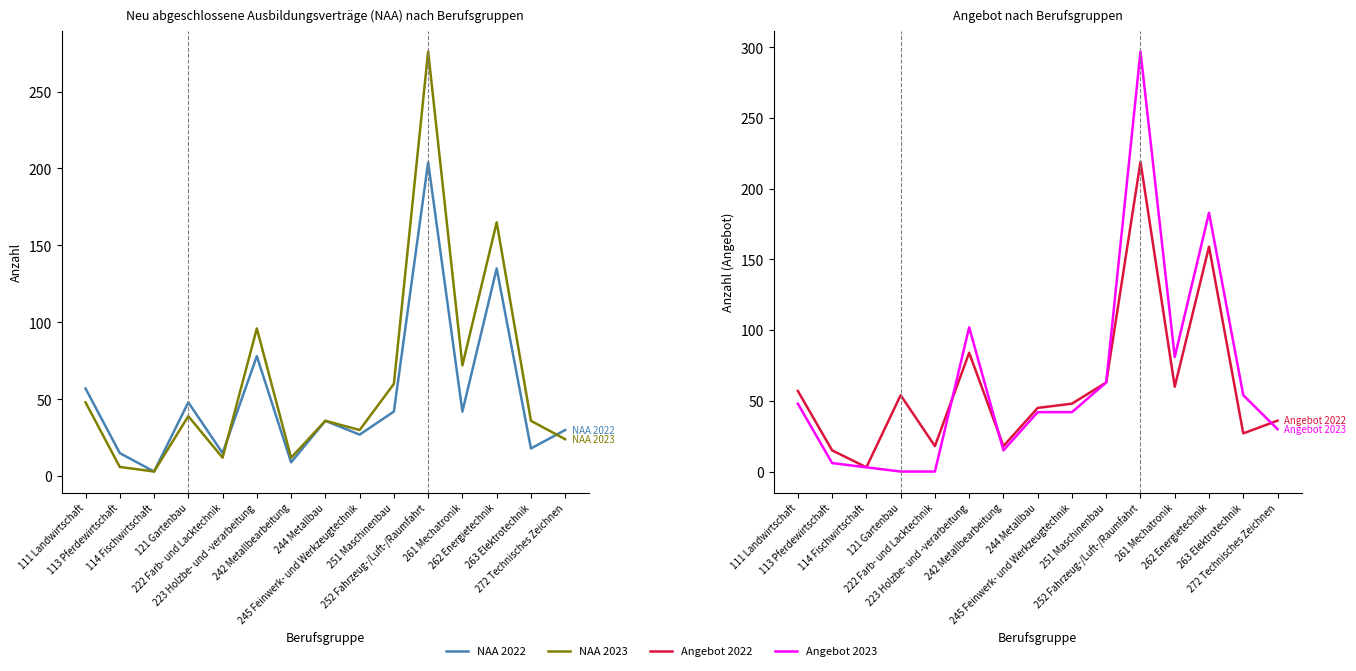

In NAA 2023, how many points are lower than both neighbors (excluding endpoints)?

5